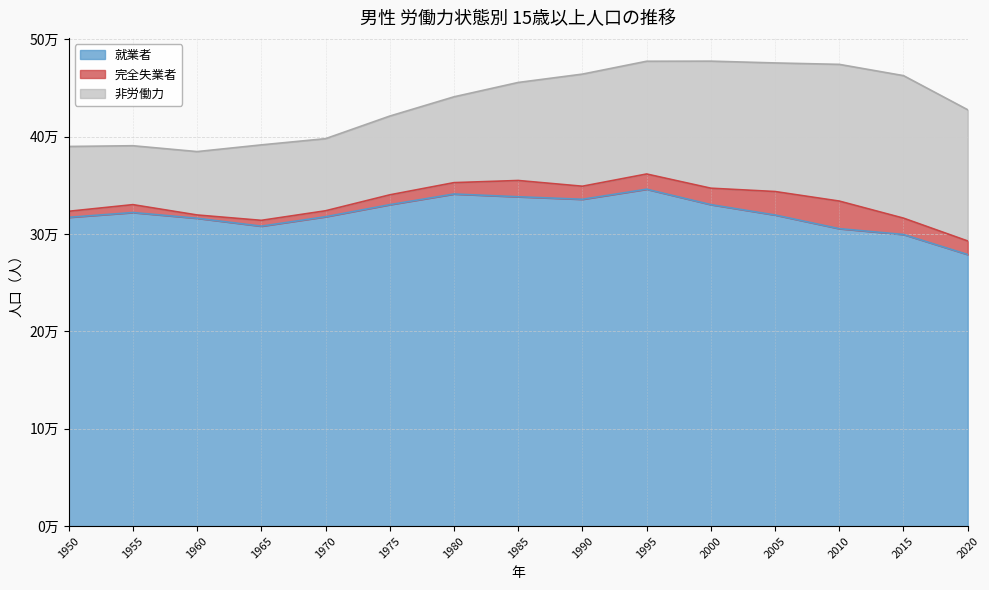

Where is the first local minimum for 完全失業者?

1960